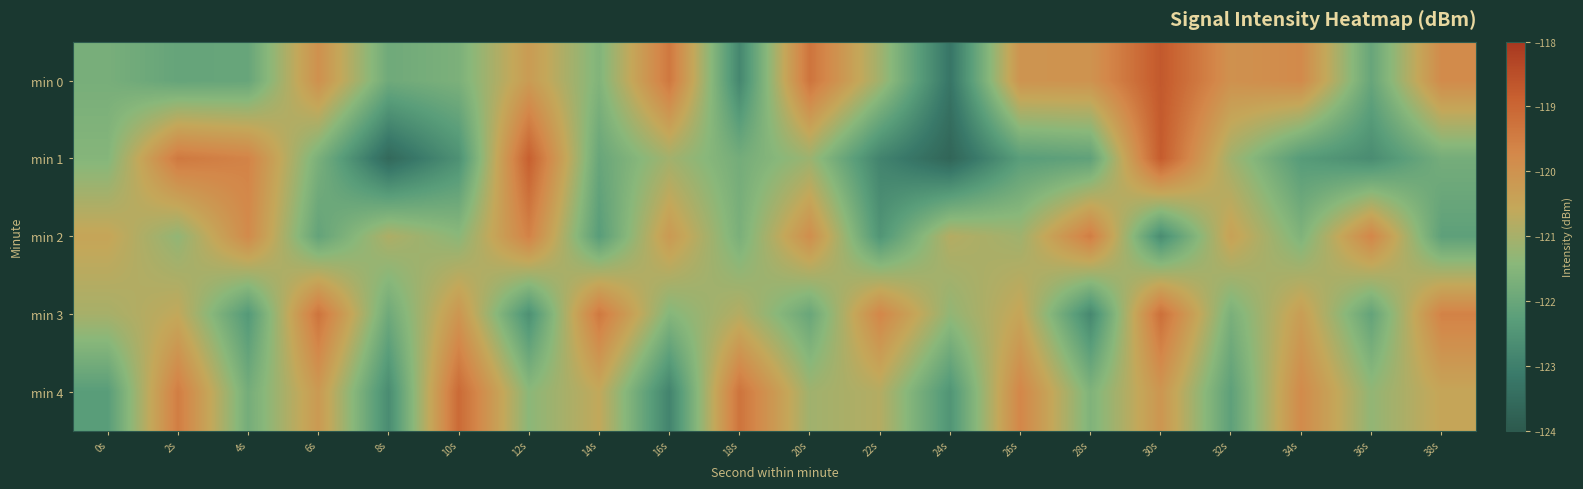

Which series has the widest spread of values?

min 1